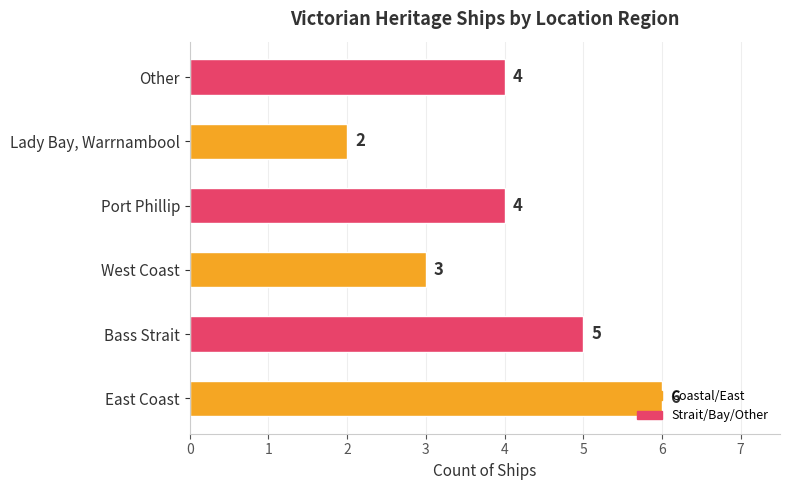

The value at Bass Strait is 3. True or false?

False